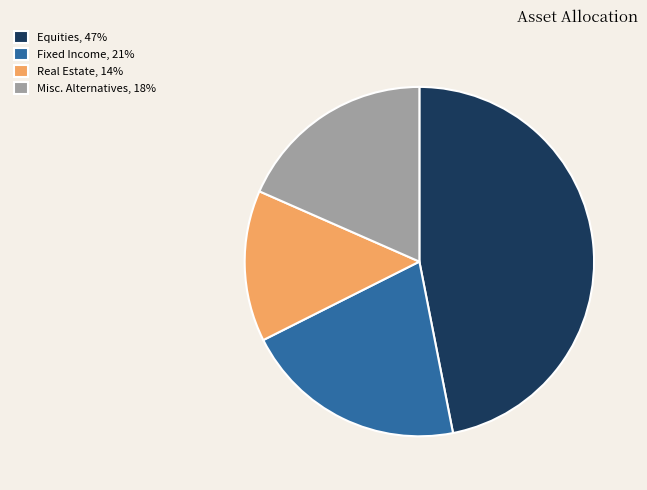

How many segments does this pie chart have?

4